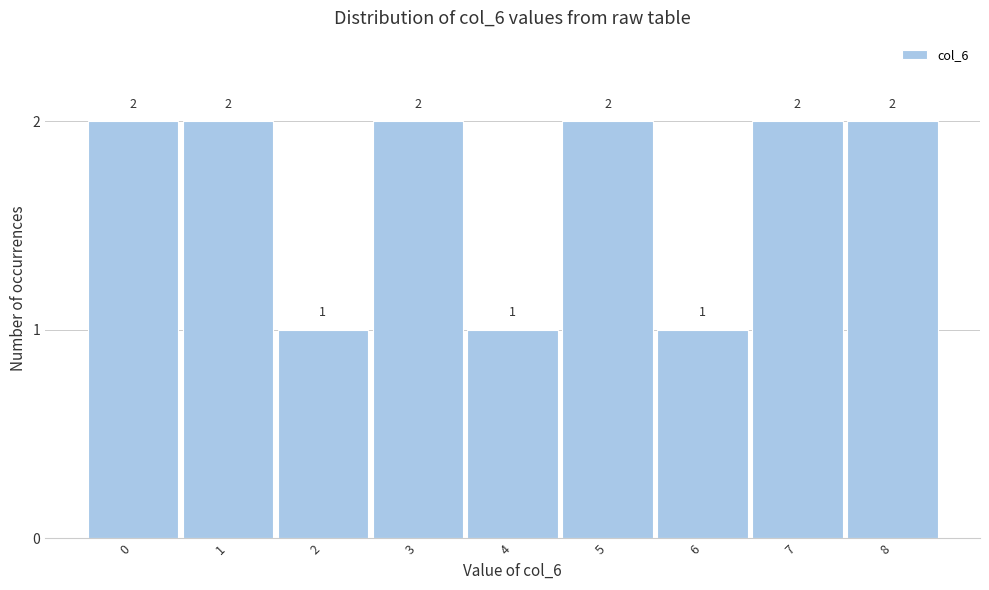

Reading left to right, transcribe all the data shown in this chart.

0=2	1=2	2=1	3=2	4=1	5=2	6=1	7=2	8=2